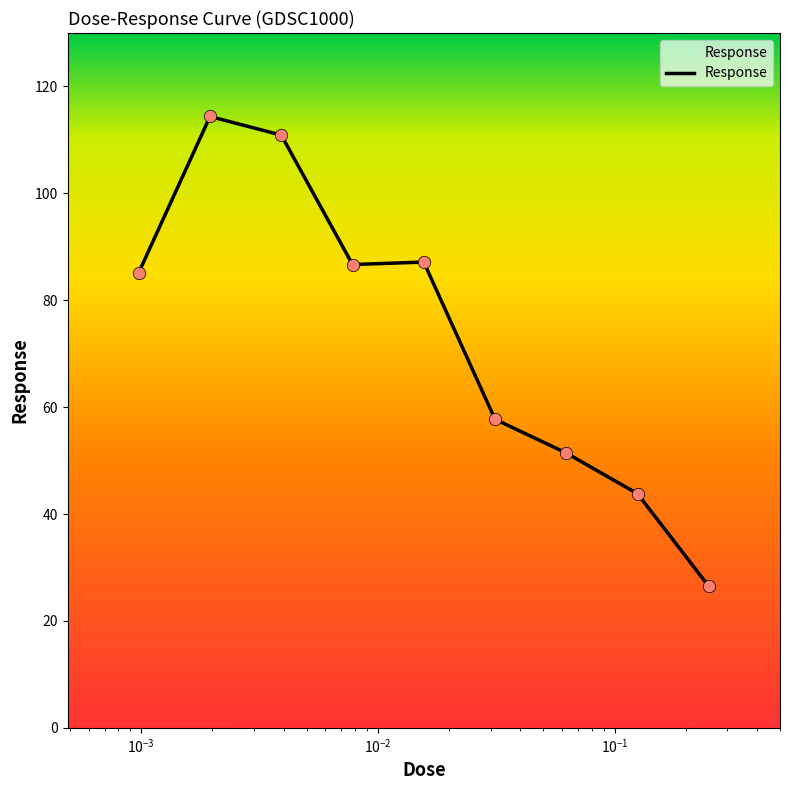

What is the greatest value displayed?

114.4